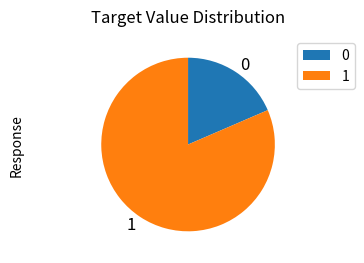

Do 0 and 1 together represent more than half of the pie?

Yes